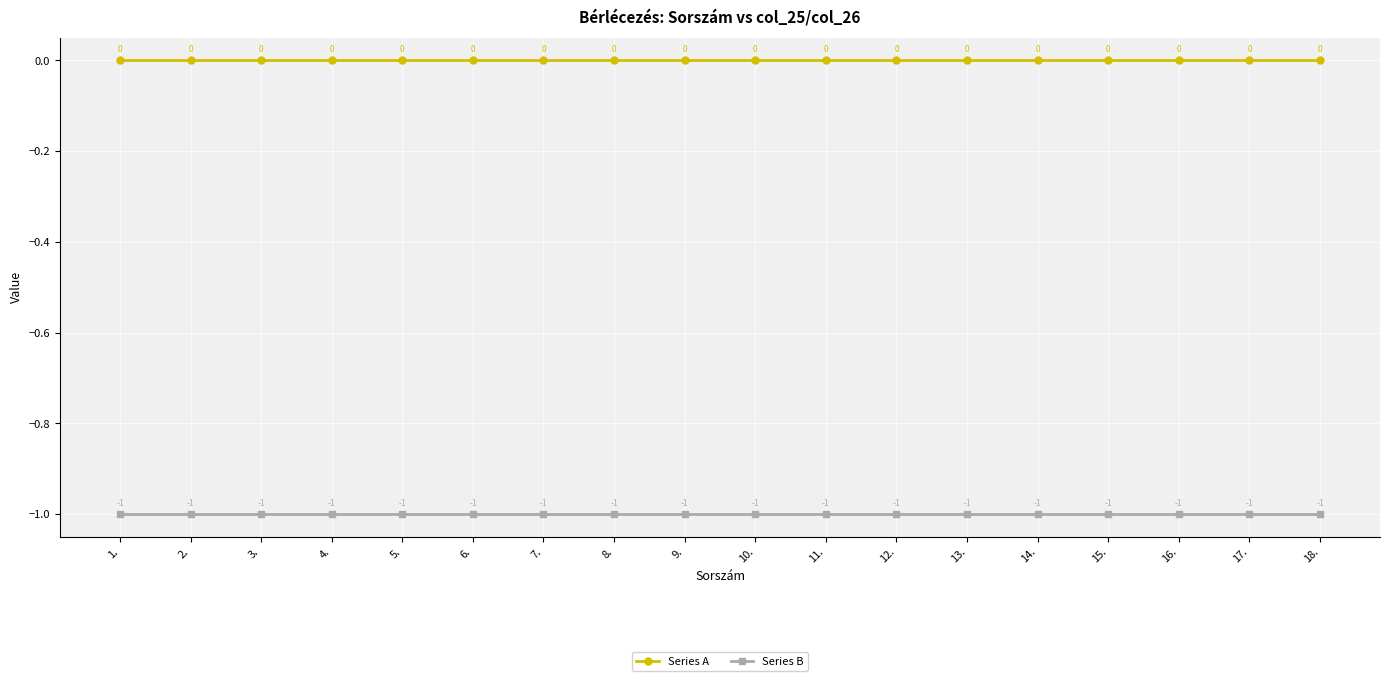

What is the label of the 6th point from the left?

6.